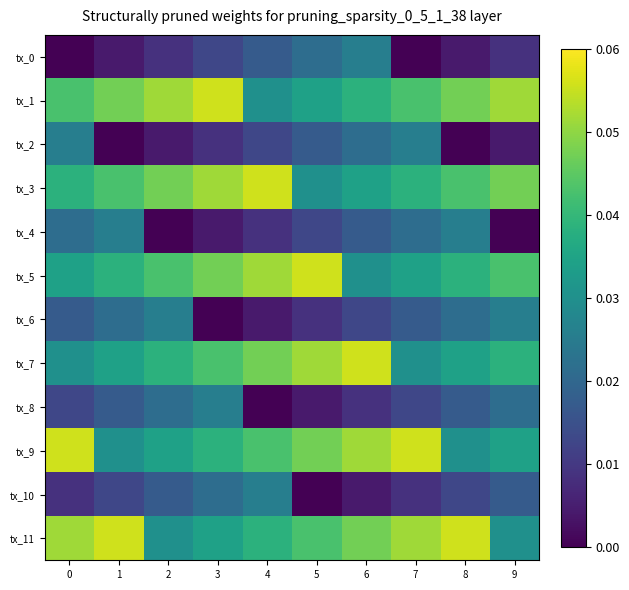

Which category has the highest value across all series?

3